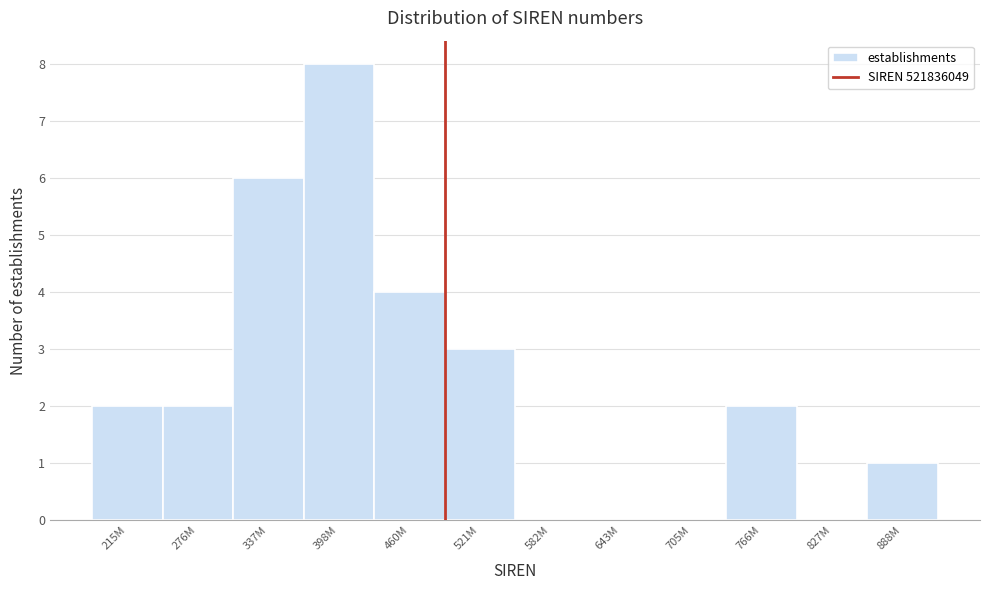

Reading right to left, extract all data points from this chart.

888M=1	827M=0	766M=2	705M=0	643M=0	582M=0	521M=3	460M=4	398M=8	337M=6	276M=2	215M=2